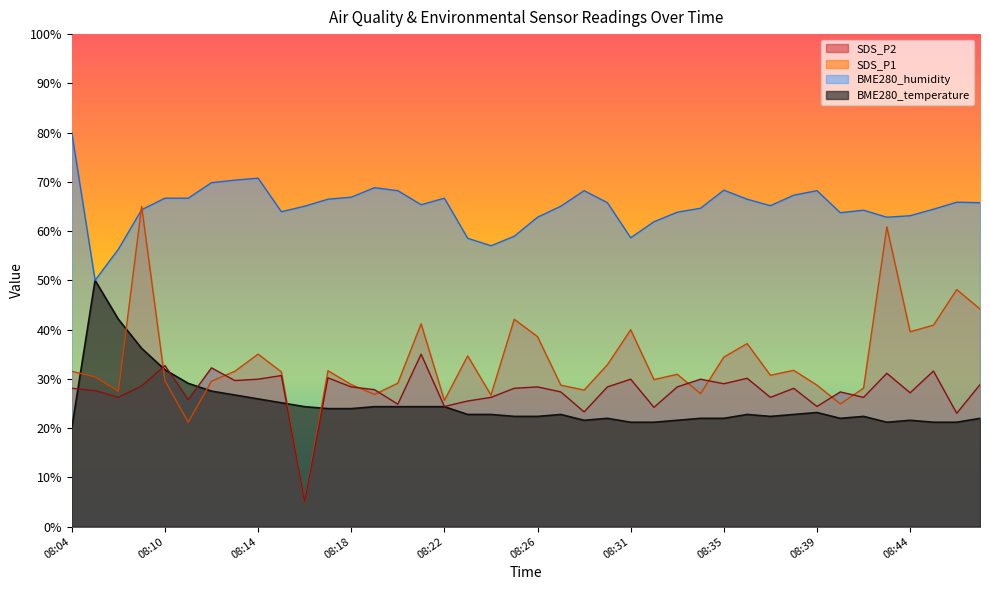

True or false: SDS_P2 has a value of 60.5 at 08:21.

False